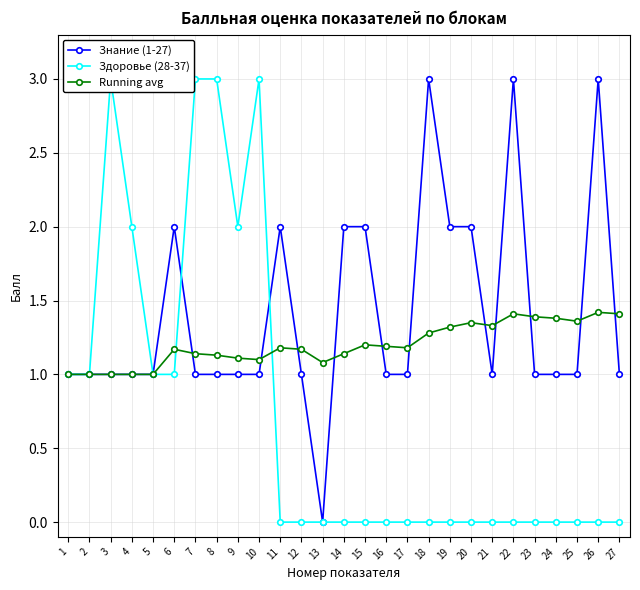

Which category has the lowest value across all series?

13